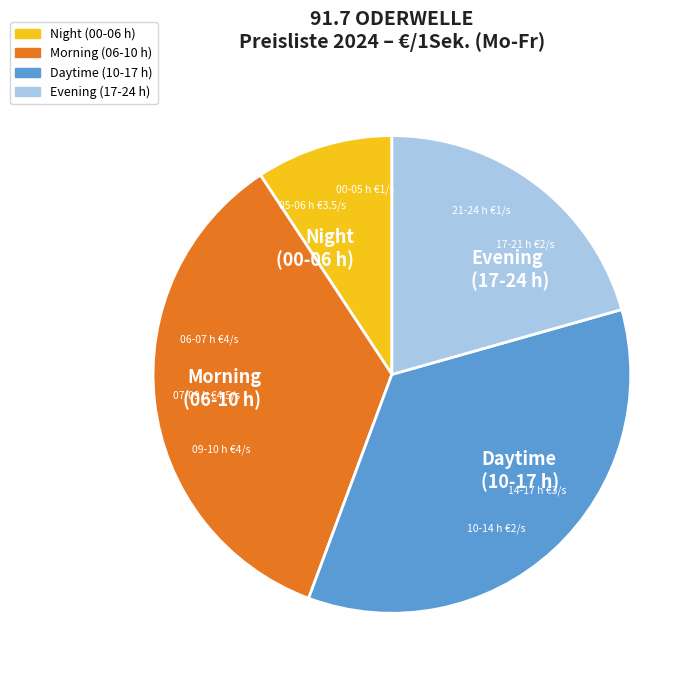

Which category has the smallest portion of the pie?

Night (00-06 h)